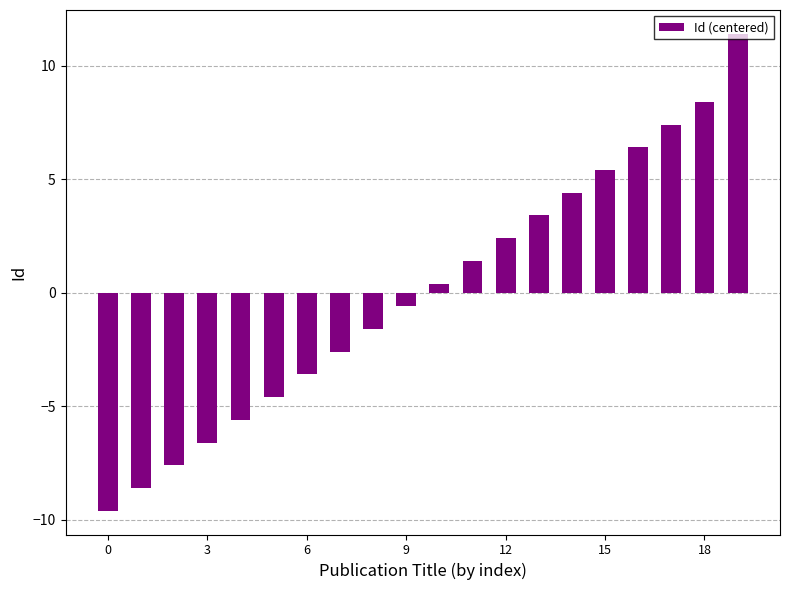

What is the greatest value displayed?

11.4